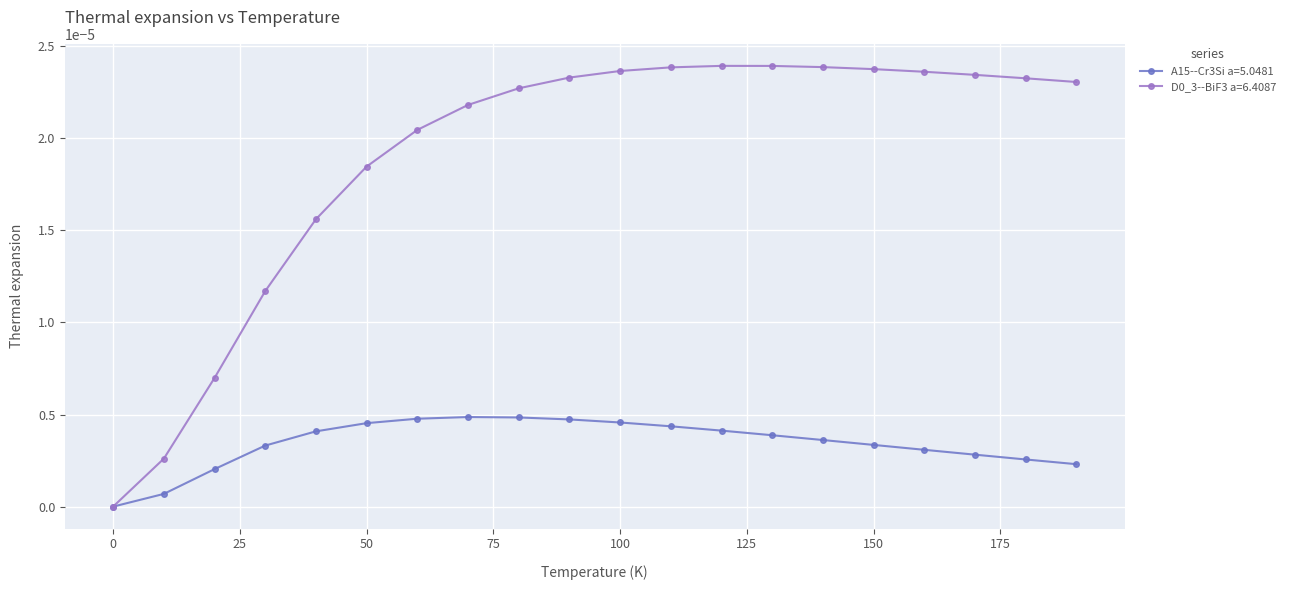

True or false: A15--Cr3Si a=5.0481 has more than 0 points higher than both neighbors.

True